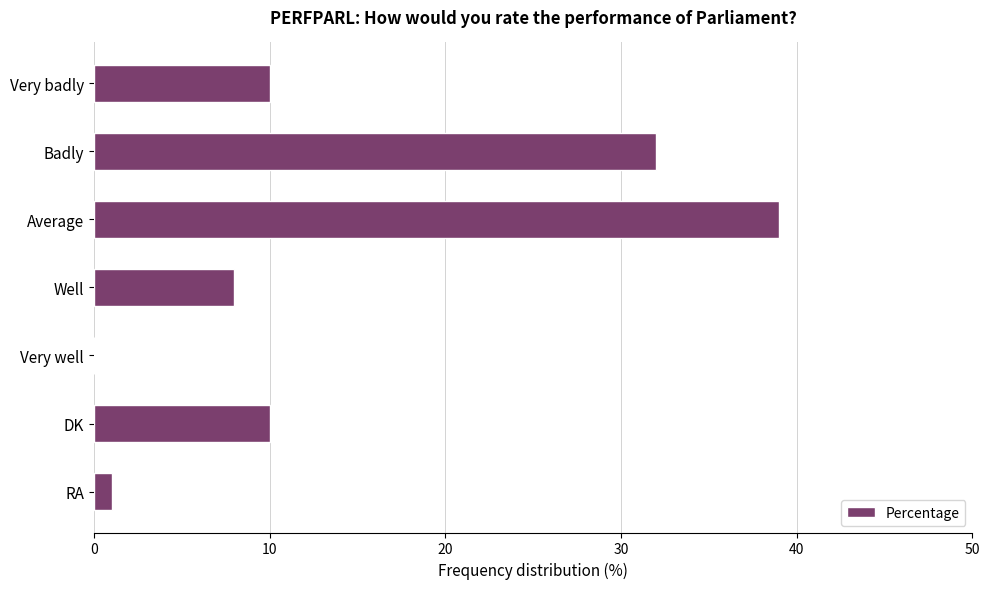

Which label corresponds to the largest value in the chart?

Average